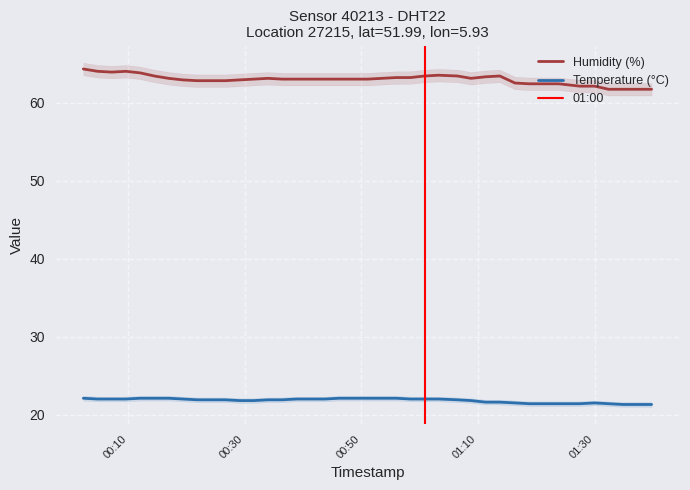

Reading right to left, what are all the values shown in this chart?

temperature: 2023-07-16T01:39:47=21.3	2023-07-16T01:37:20=21.3	2023-07-16T01:34:54=21.3	2023-07-16T01:32:24=21.4	2023-07-16T01:30:01=21.5	2023-07-16T01:27:27=21.4	2023-07-16T01:23:53=21.4	2023-07-16T01:21:16=21.4	2023-07-16T01:18:48=21.4	2023-07-16T01:16:21=21.5	2023-07-16T01:13:45=21.6	2023-07-16T01:11:19=21.6	2023-07-16T01:08:49=21.8	2023-07-16T01:06:30=21.9	2023-07-16T01:03:17=22.0	2023-07-16T01:00:51=22.0	2023-07-16T00:58:25=22.0	2023-07-16T00:55:58=22.1	2023-07-16T00:53:32=22.1	2023-07-16T00:51:04=22.1	2023-07-16T00:48:38=22.1	2023-07-16T00:46:12=22.1	2023-07-16T00:43:45=22.0	2023-07-16T00:41:19=22.0	2023-07-16T00:38:53=22.0	2023-07-16T00:36:27=21.9	2023-07-16T00:34:00=21.9	2023-07-16T00:31:34=21.8	2023-07-16T00:29:07=21.8	2023-07-16T00:26:41=21.9	2023-07-16T00:24:15=21.9	2023-07-16T00:21:49=21.9	2023-07-16T00:19:23=22.0	2023-07-16T00:16:57=22.1	2023-07-16T00:14:30=22.1	2023-07-16T00:12:04=22.1	2023-07-16T00:09:37=22.0	2023-07-16T00:07:12=22.0	2023-07-16T00:04:46=22.0	2023-07-16T00:02:19=22.1
humidity: 2023-07-16T01:39:47=61.7	2023-07-16T01:37:20=61.7	2023-07-16T01:34:54=61.7	2023-07-16T01:32:24=61.7	2023-07-16T01:30:01=62.1	2023-07-16T01:27:27=62.1	2023-07-16T01:23:53=62.4	2023-07-16T01:21:16=62.4	2023-07-16T01:18:48=62.4	2023-07-16T01:16:21=62.5	2023-07-16T01:13:45=63.4	2023-07-16T01:11:19=63.3	2023-07-16T01:08:49=63.1	2023-07-16T01:06:30=63.4	2023-07-16T01:03:17=63.5	2023-07-16T01:00:51=63.4	2023-07-16T00:58:25=63.2	2023-07-16T00:55:58=63.2	2023-07-16T00:53:32=63.1	2023-07-16T00:51:04=63.0	2023-07-16T00:48:38=63.0	2023-07-16T00:46:12=63.0	2023-07-16T00:43:45=63.0	2023-07-16T00:41:19=63.0	2023-07-16T00:38:53=63.0	2023-07-16T00:36:27=63.0	2023-07-16T00:34:00=63.1	2023-07-16T00:31:34=63.0	2023-07-16T00:29:07=62.9	2023-07-16T00:26:41=62.8	2023-07-16T00:24:15=62.8	2023-07-16T00:21:49=62.8	2023-07-16T00:19:23=62.9	2023-07-16T00:16:57=63.1	2023-07-16T00:14:30=63.4	2023-07-16T00:12:04=63.8	2023-07-16T00:09:37=64.0	2023-07-16T00:07:12=63.9	2023-07-16T00:04:46=64.0	2023-07-16T00:02:19=64.3